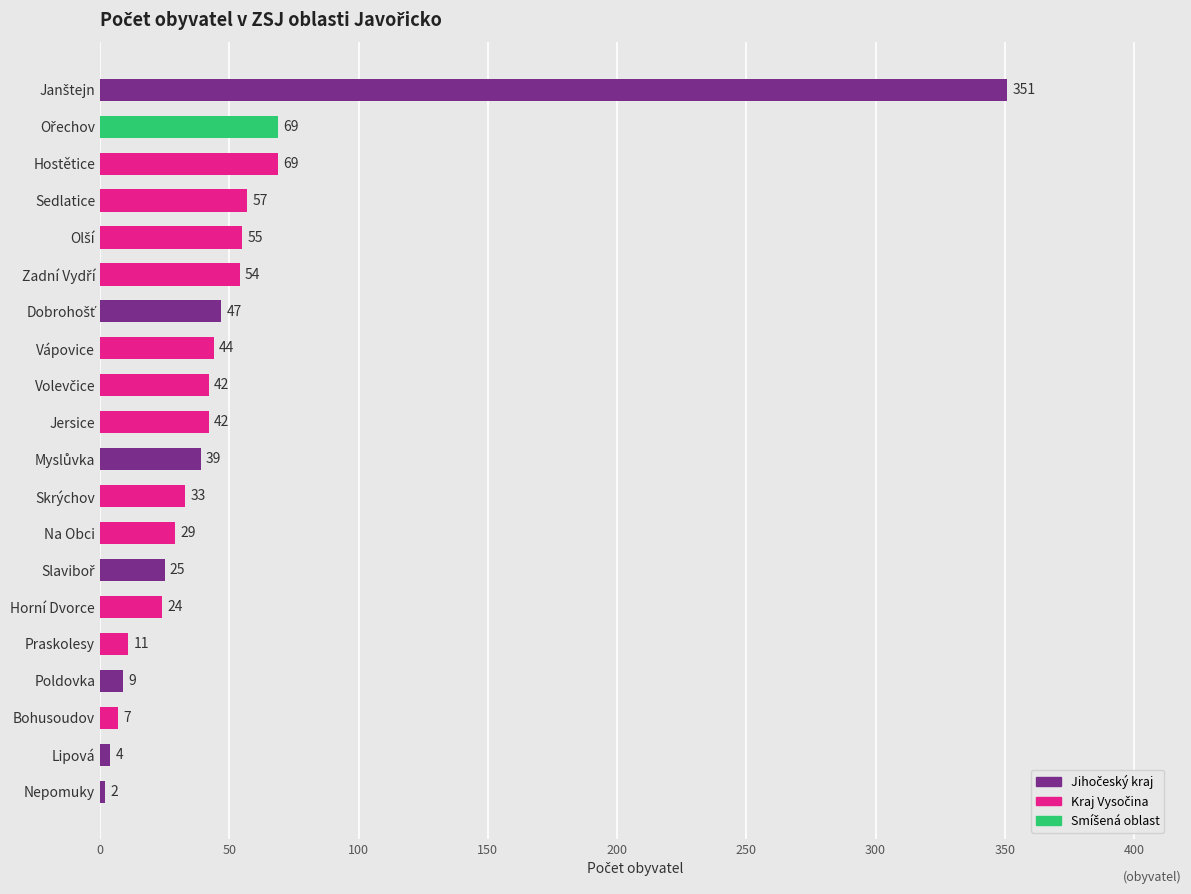

What is the ratio of the value at Skrýchov to the value at Lipová?

8.2